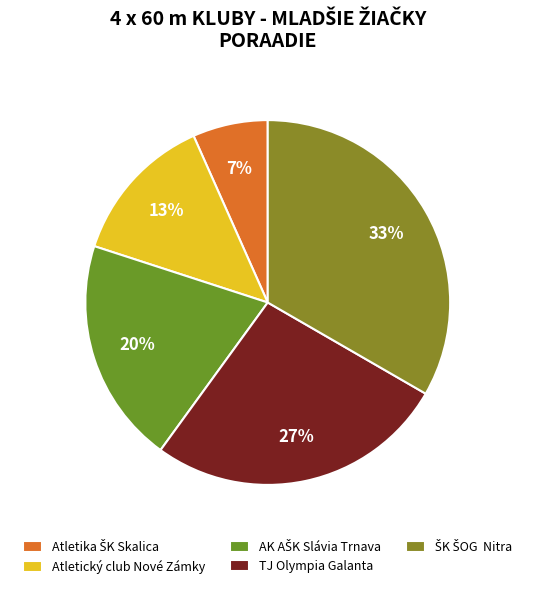

The Atletika ŠK Skalica slice represents 1% of the pie. True or false?

False